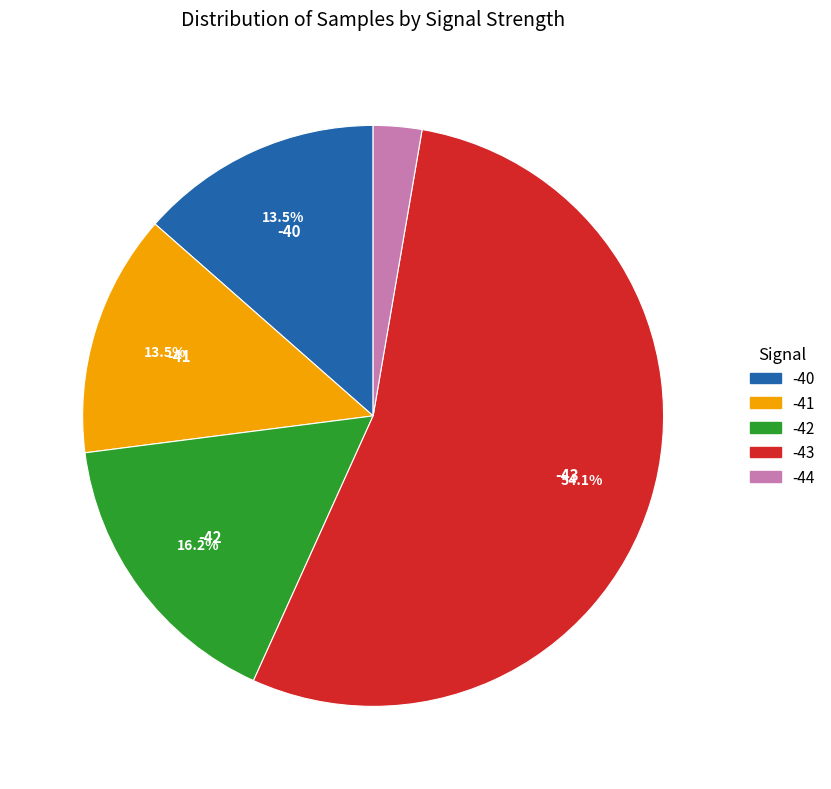

Is there a majority slice in this chart?

Yes